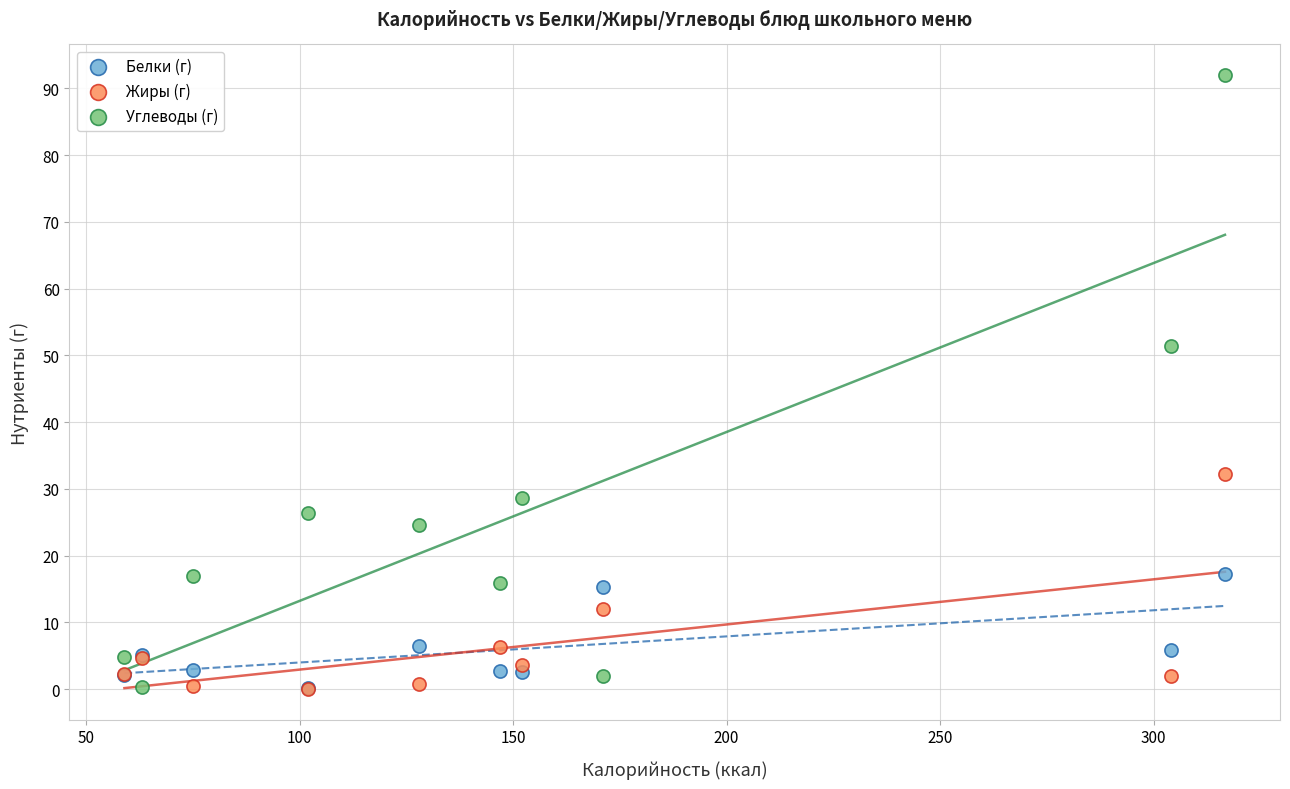

In the Углеводы (г) series, what Y value is closest to 46?

51.4